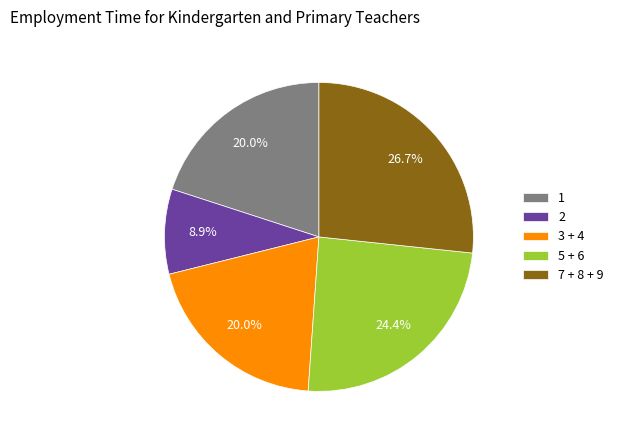

Count the number of slices in the pie.

5